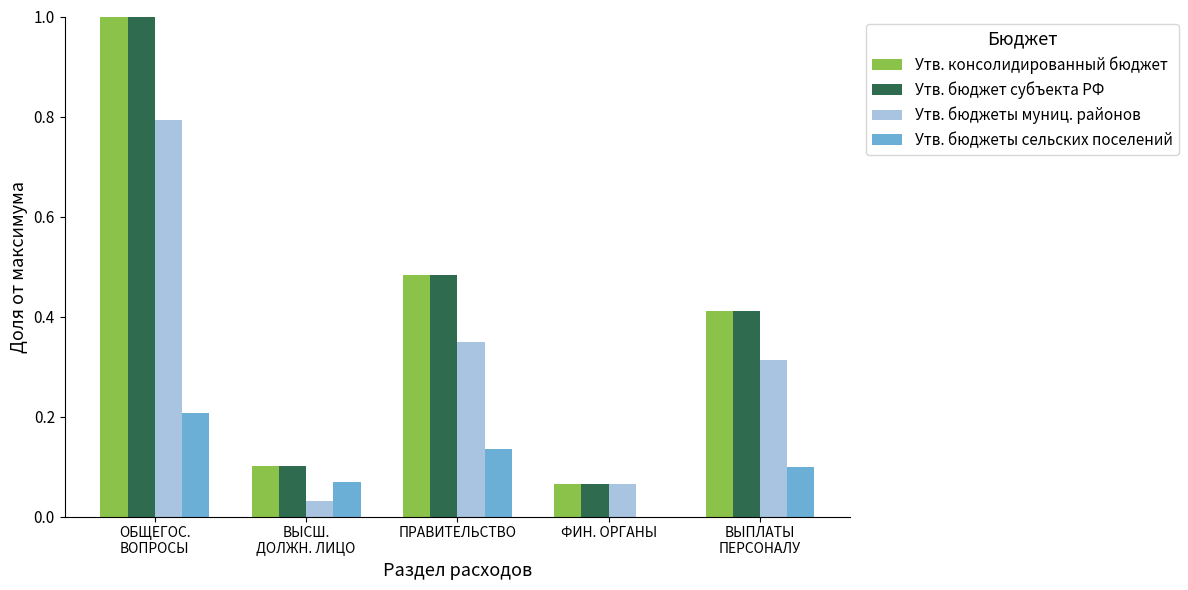

What is the spread (max minus min) of values at ОБЩЕГОС.
ВОПРОСЫ?

0.8